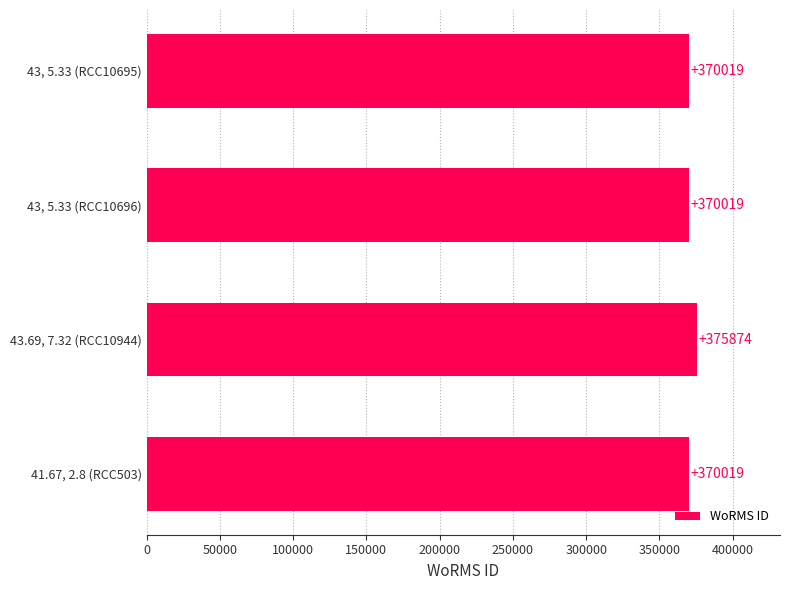

Reading top to bottom, transcribe all the data shown in this chart.

43, 5.33 (RCC10695)=370019	43, 5.33 (RCC10696)=370019	43.69, 7.32 (RCC10944)=375874	41.67, 2.8 (RCC503)=370019